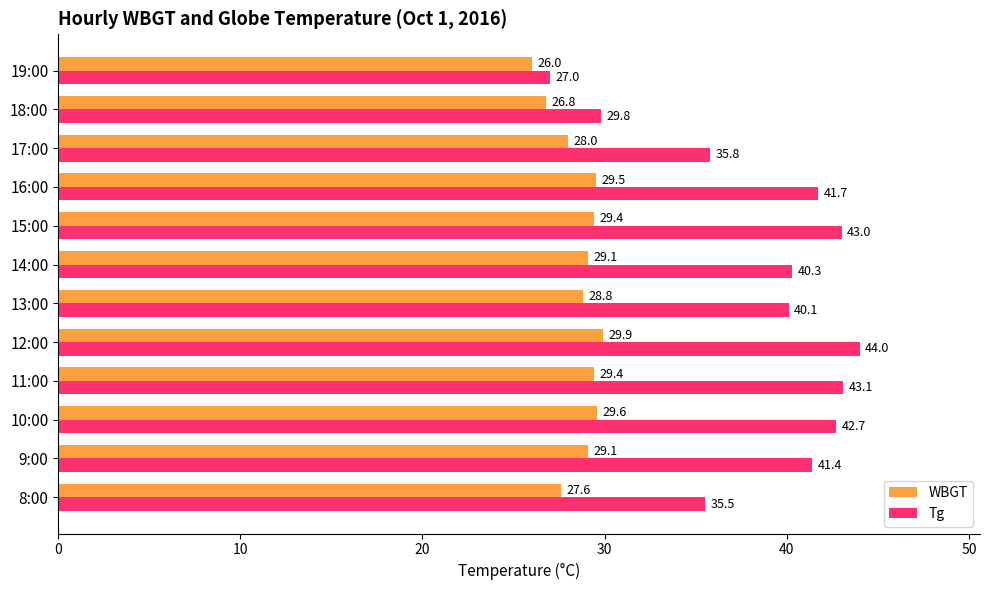

What is the difference between the WBGT values at 12:00 and 8:00?

2.3